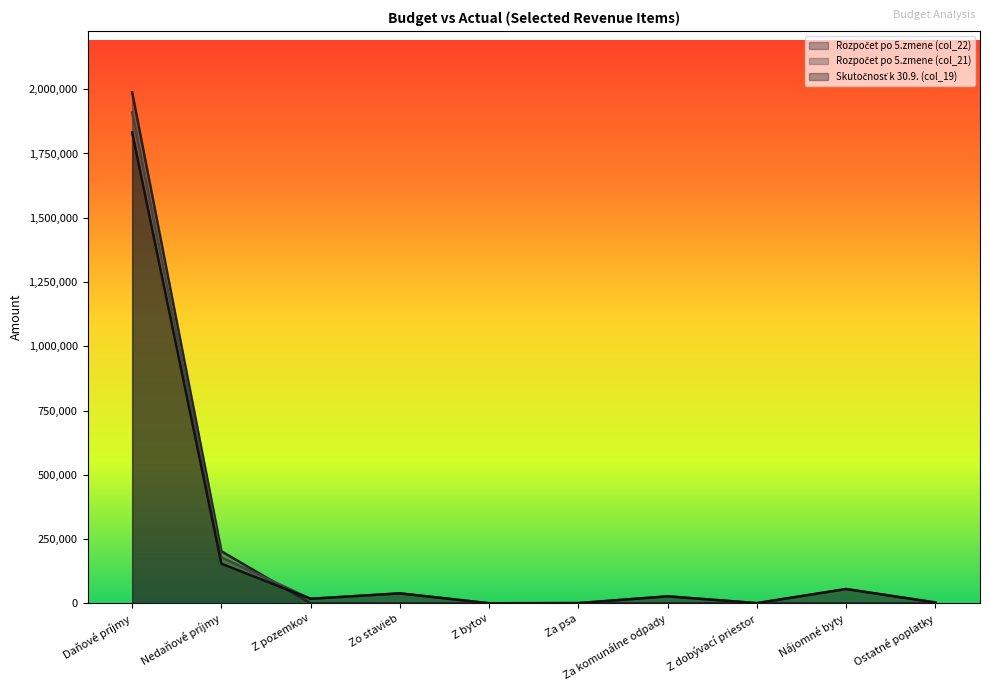

How many lines are shown in the chart?

3